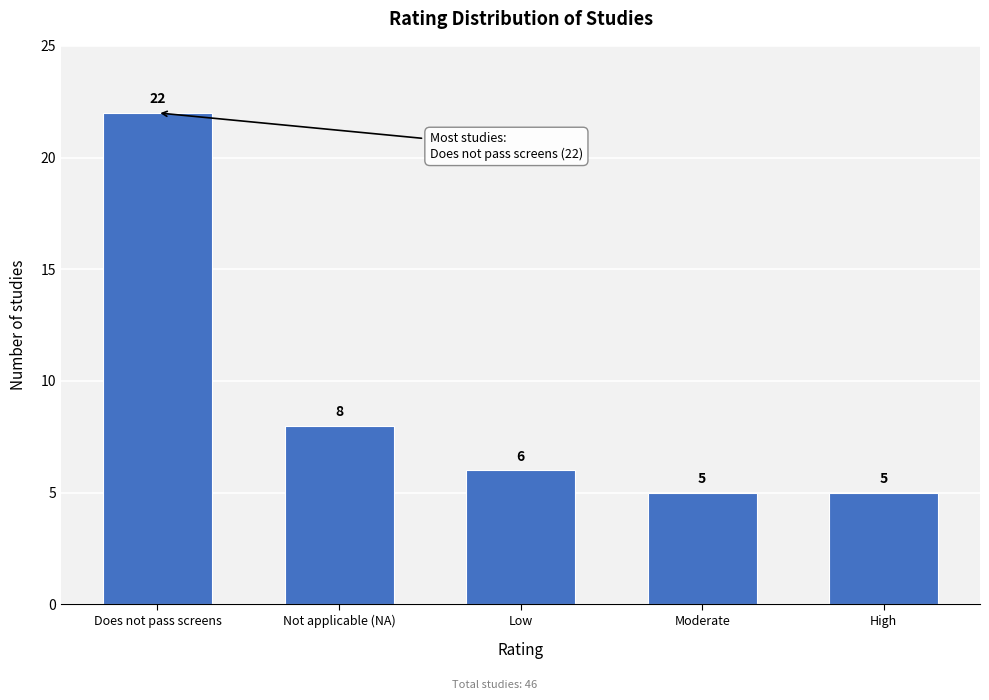

Reading left to right, list all the values displayed in this chart.

22	8	6	5	5